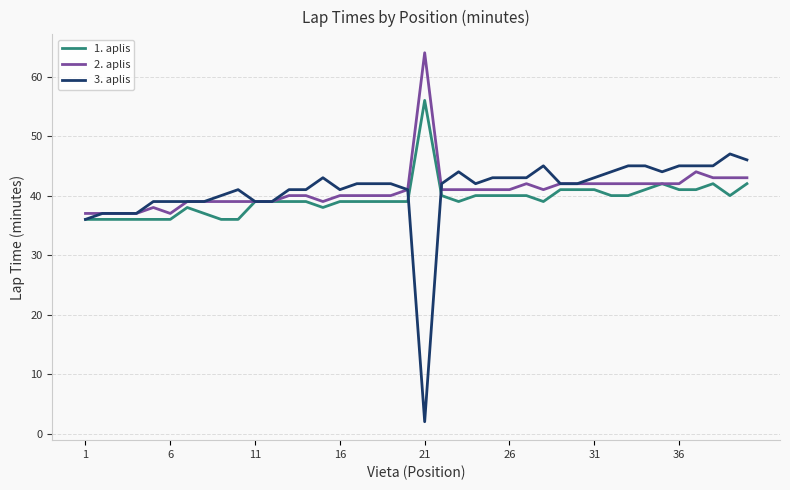

Which series has the widest spread of values?

3. aplis